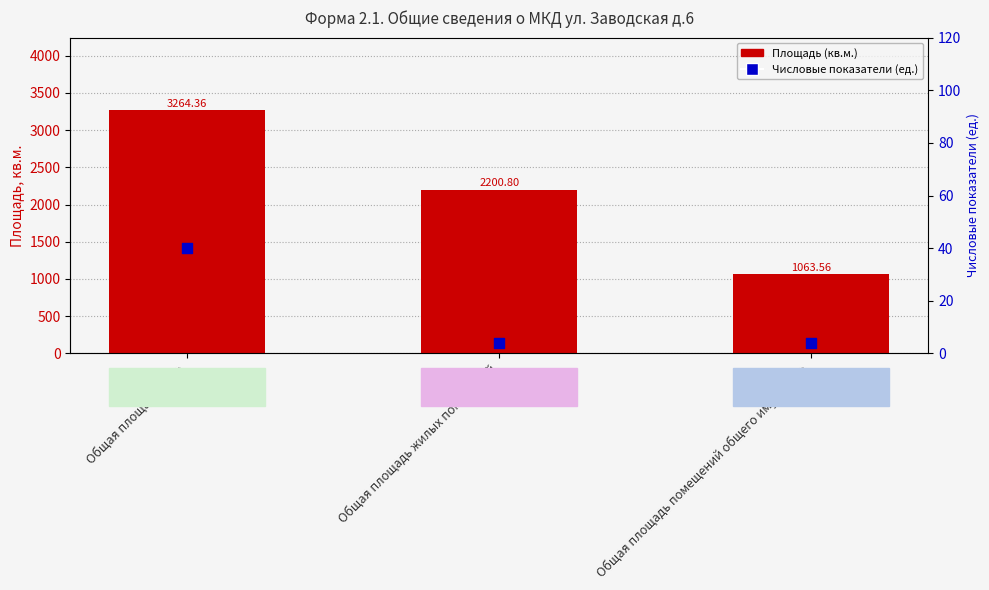

At which category is the sum across all series the highest?

Общая площадь дома